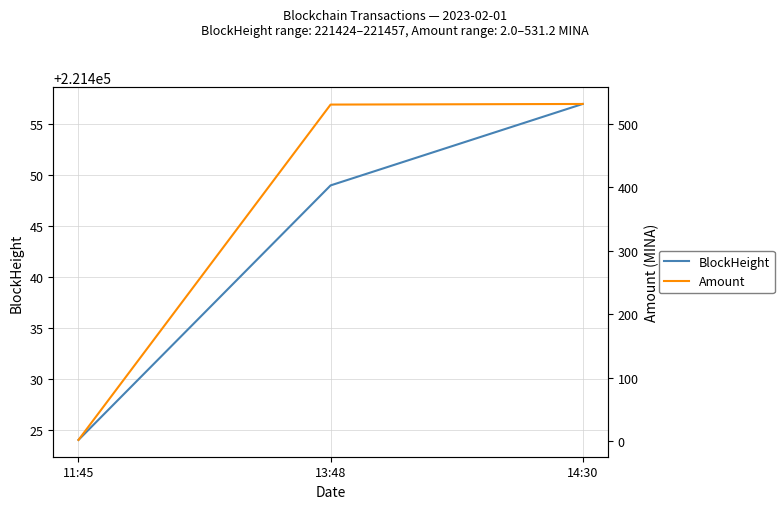

True or false: Amount has a value of 2.0 at 11:45.

True